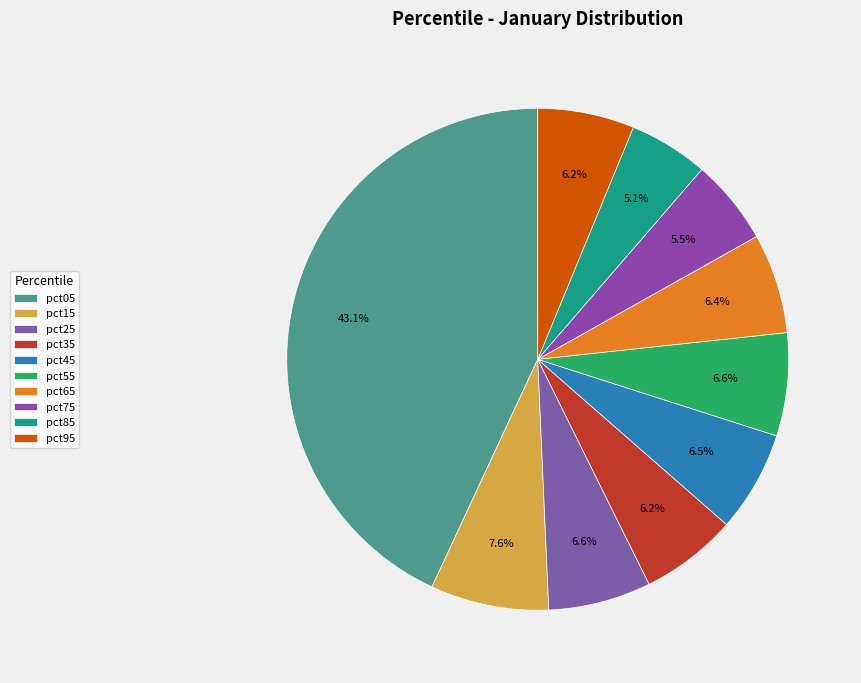

Is there a majority slice in this chart?

No